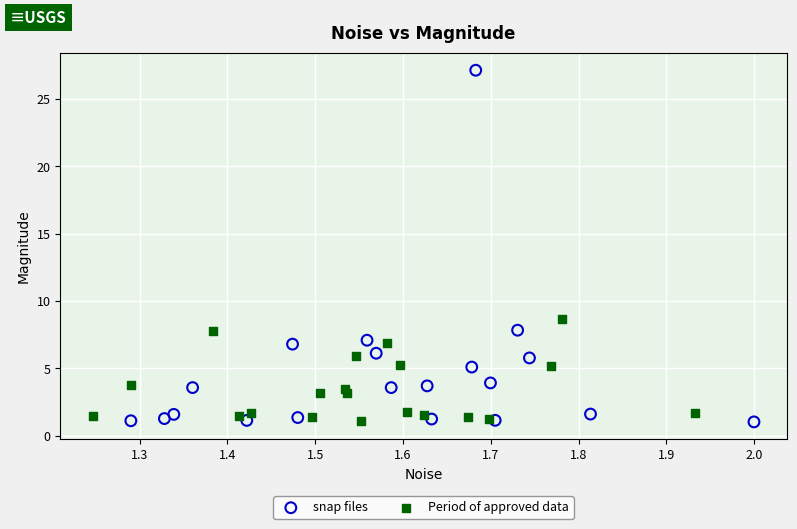

Which series contains the highest Y value?

snap files